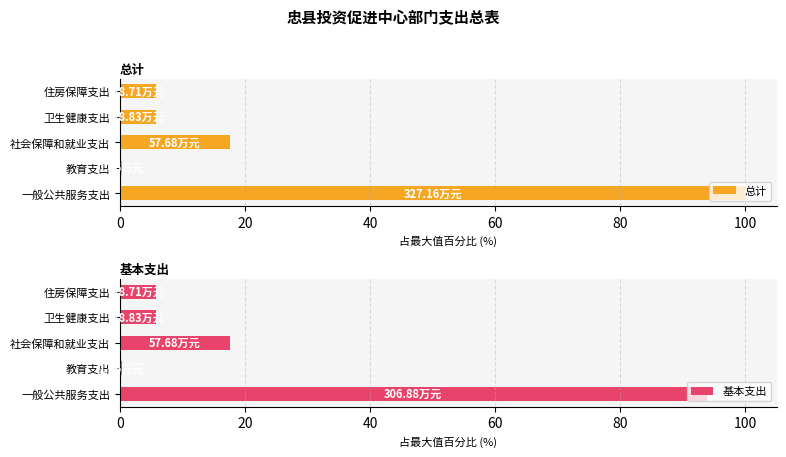

How many groups of bars are there?

5